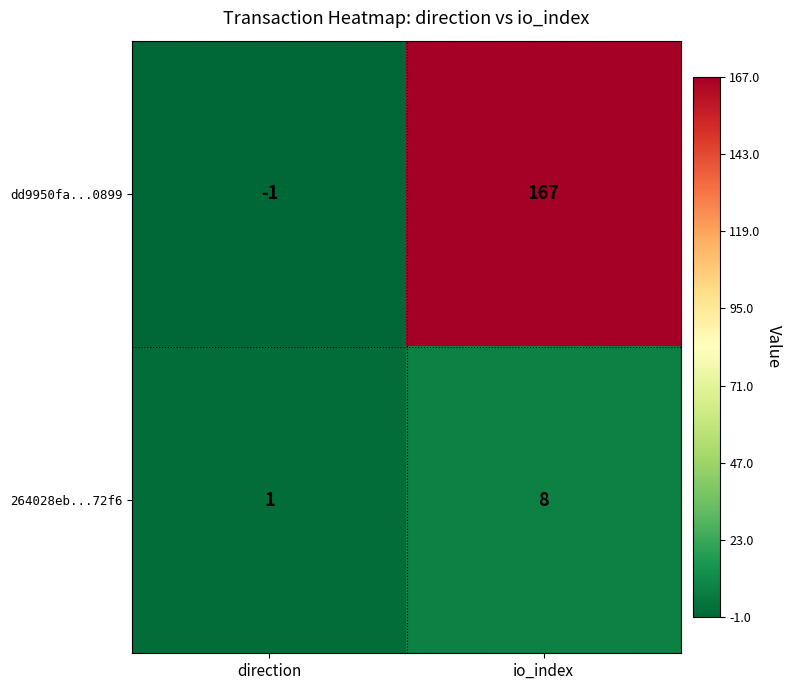

What is the difference between the dd9950fa...0899 values at direction and io_index?

168